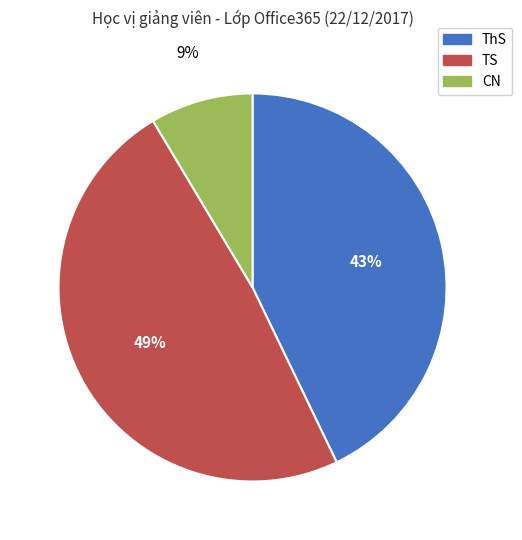

Is there any slice that represents more than half of the pie?

No